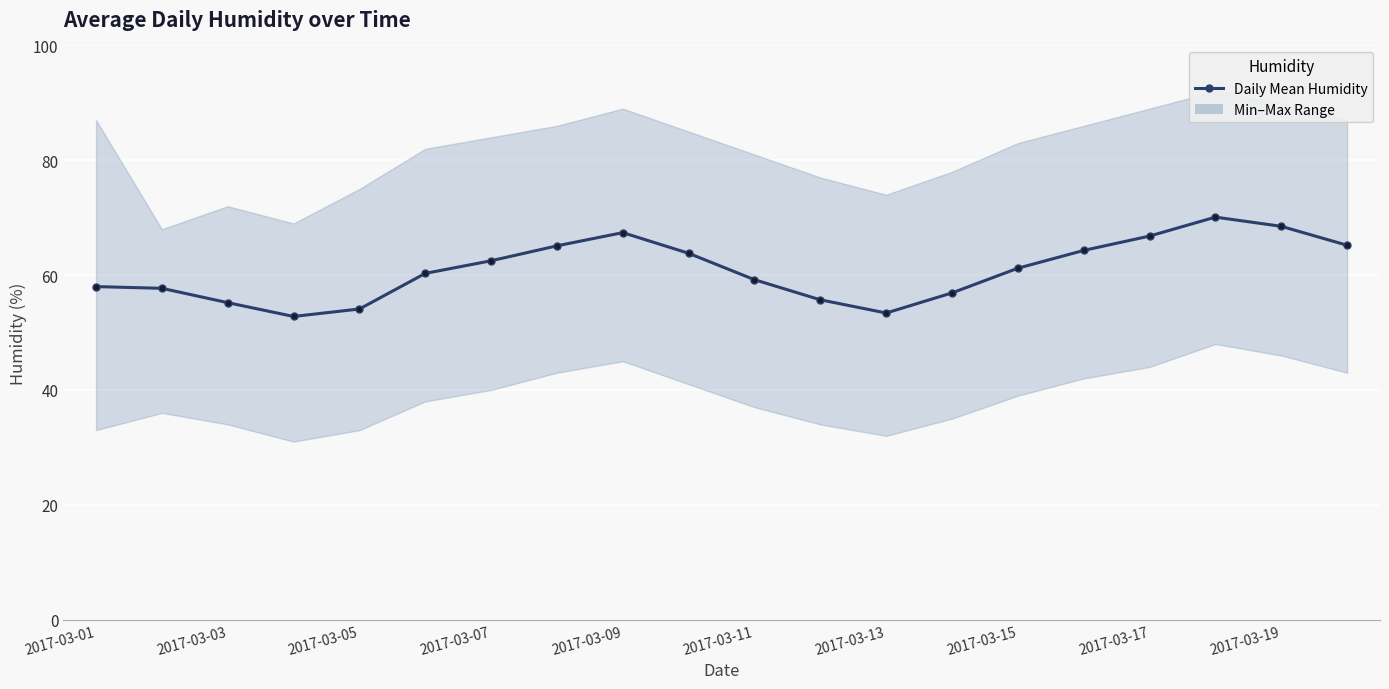

How many data points does each series have?

20